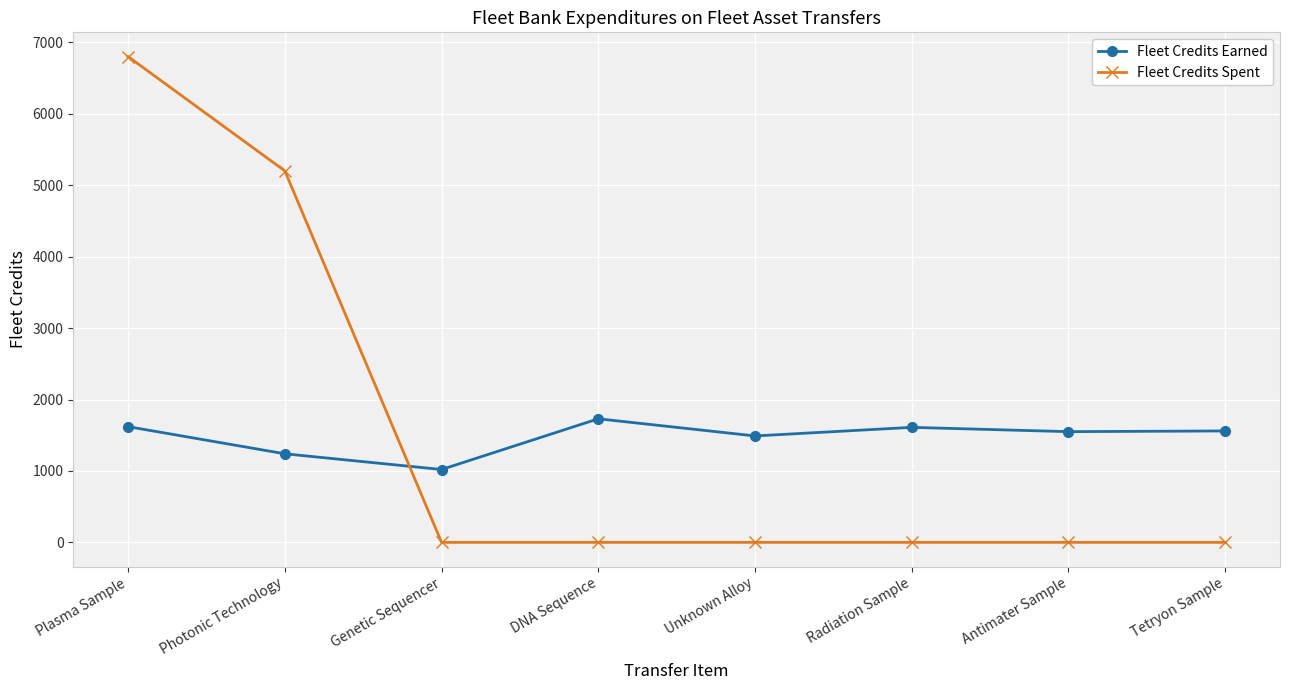

True or false: Fleet Credits Earned has more than 2 interior local peaks.

False